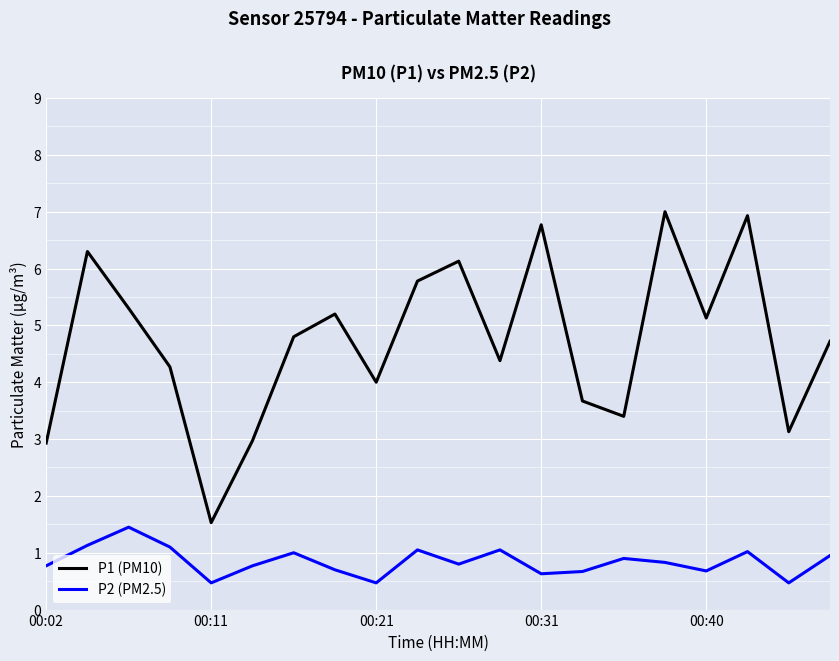

List the series in order of their peak value, highest first.

P1 (PM10), P2 (PM2.5)